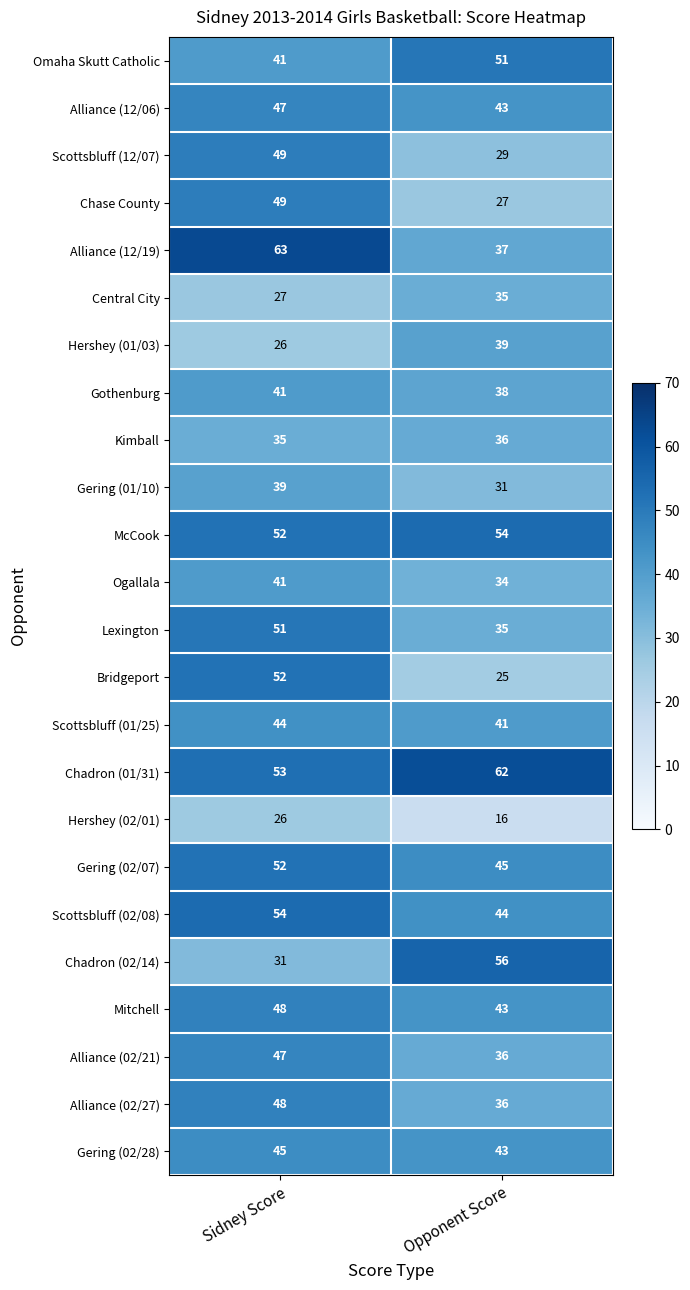

Which series has the widest spread of values?

Bridgeport